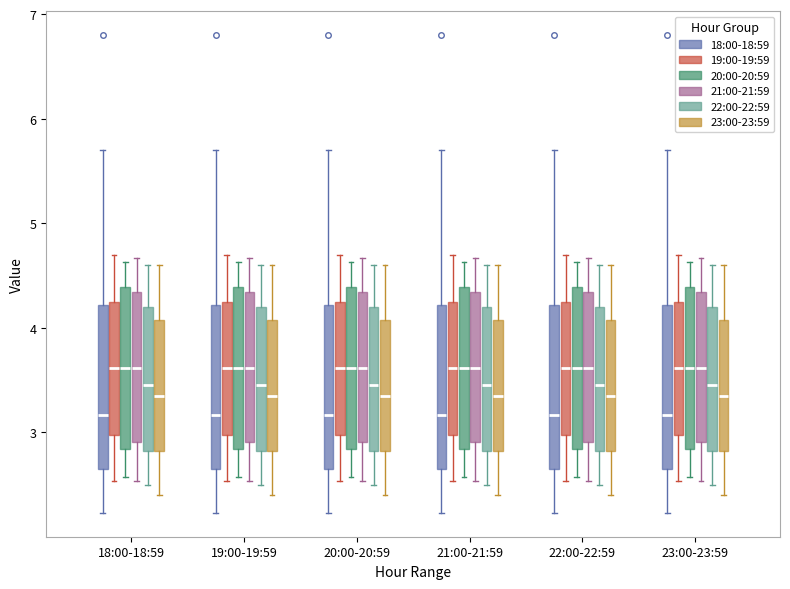

Where does the lower whisker of the box for 21:00-21:59 (20:00-20:59) end on the y-axis? The values are not printed on the chart, so give them approximately, as read against the axis.

2.6